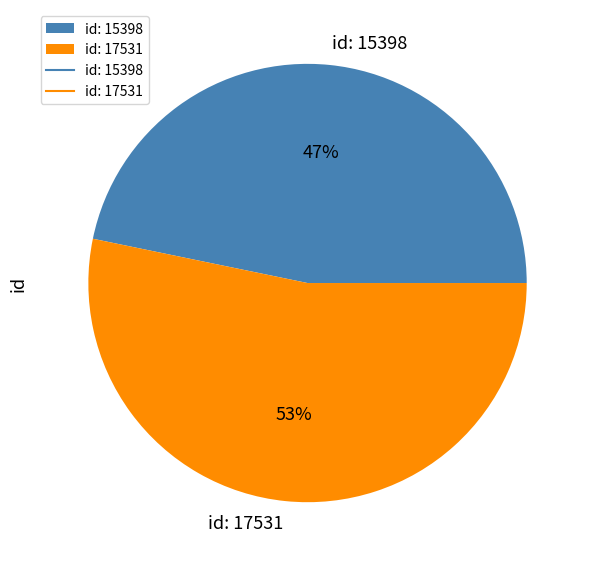

What percentage is the id: 15398 slice, to the nearest percent?

47%